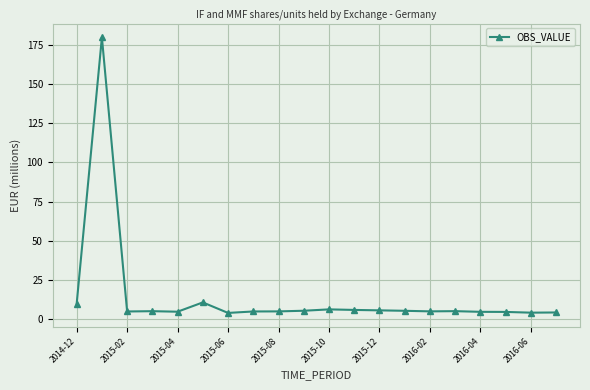

True or false: there are more than 0 points higher than both neighbors.

True